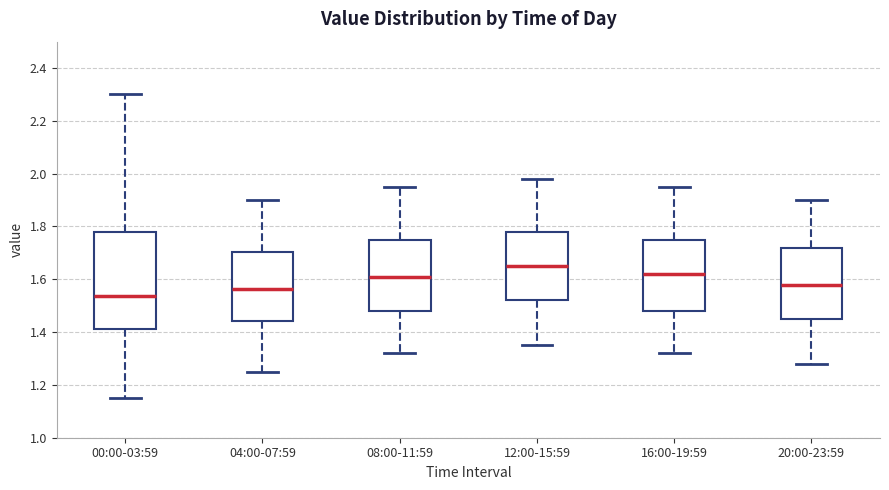

Where does the lower whisker of the box for 20:00-23:59 end on the y-axis? The values are not printed on the chart, so give them approximately, as read against the axis.

1.28